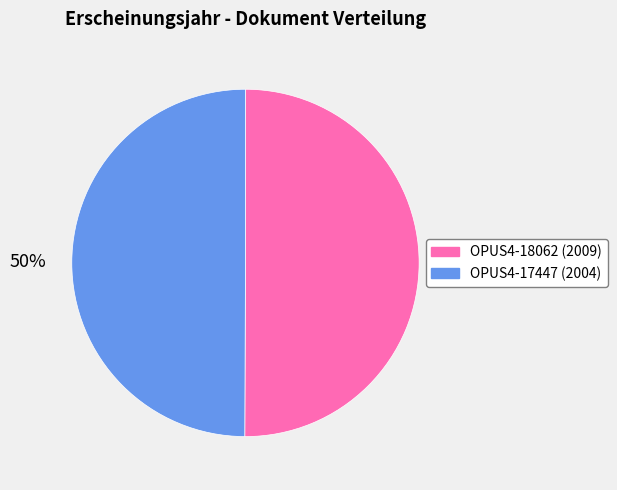

Combined, do OPUS4-17447 and OPUS4-18062 account for over 50%?

Yes